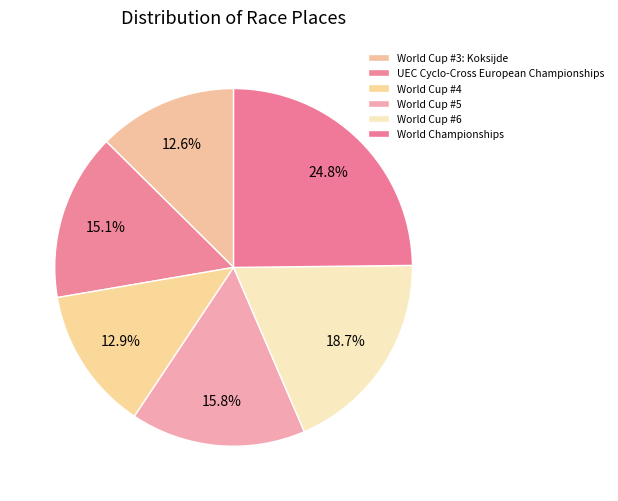

Count the number of slices in the pie.

6